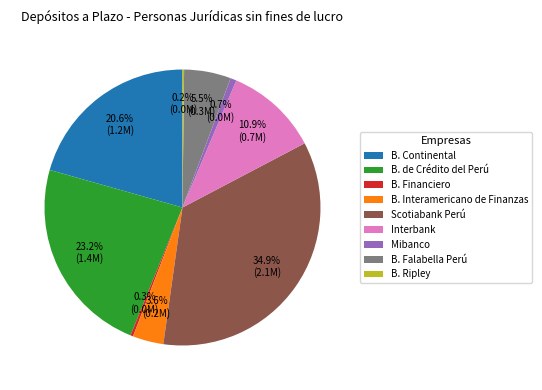

What percentage is NOT represented by B. Interamericano de Finanzas?

96.4%